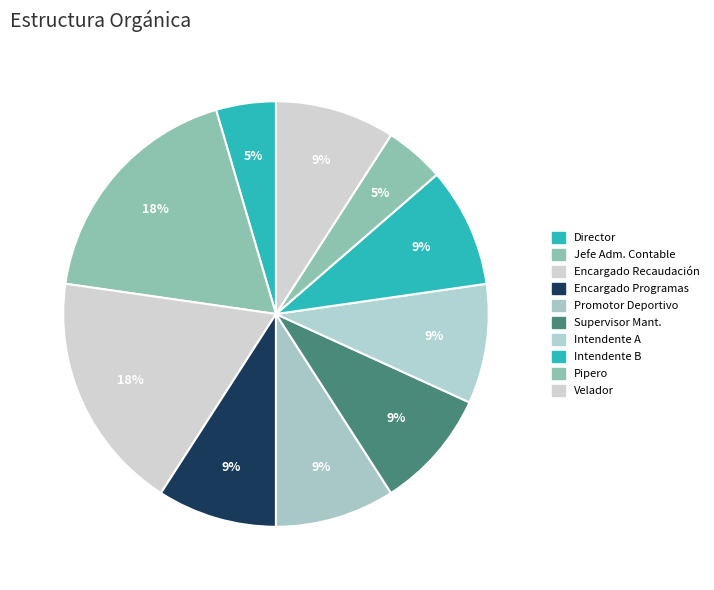

What is the largest slice in the pie chart?

Jefe de area administrativa y contable